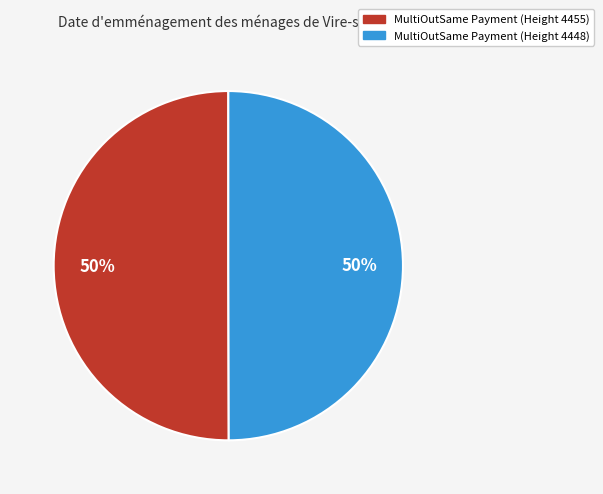

What is the ratio of the value at MultiOutSame Payment (Height 4455) to the value at MultiOutSame Payment (Height 4448)?

1.0